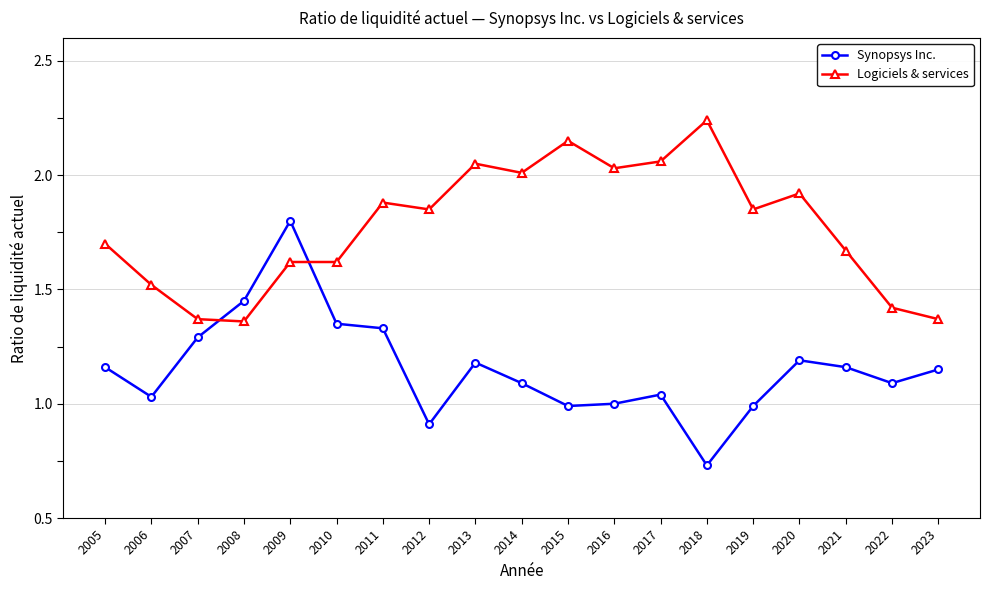

At 2020, list the series in order from smallest to largest.

Synopsys Inc., Logiciels & services